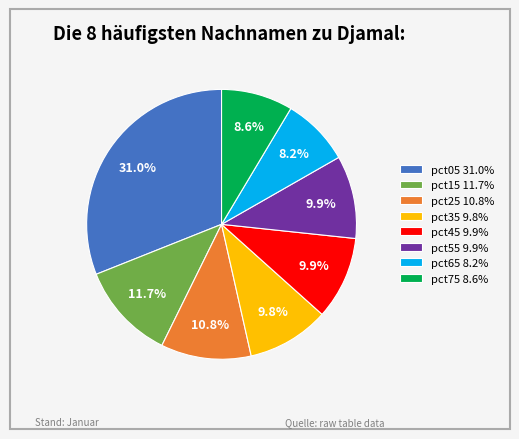

Which slice is the largest?

pct05